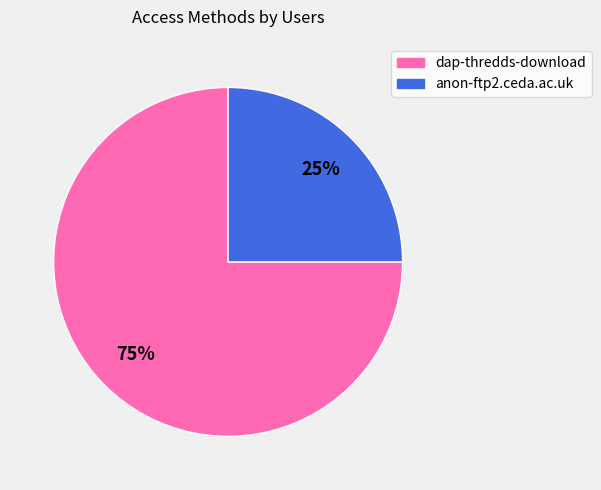

What percentage is the dap-thredds-download slice, to the nearest percent?

75%